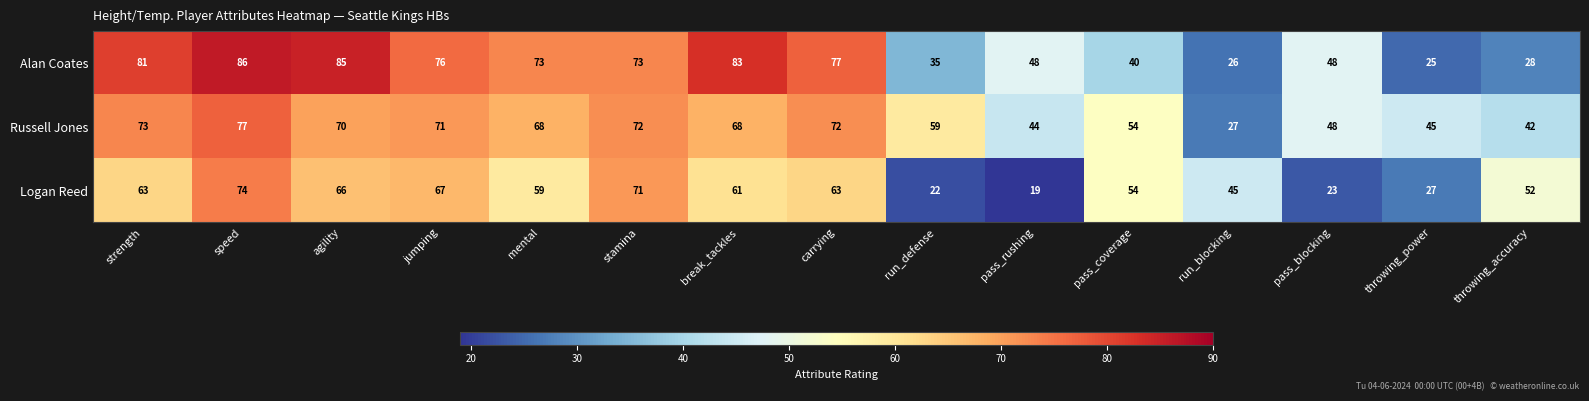

What is the spread (max minus min) of values at pass_coverage?

14